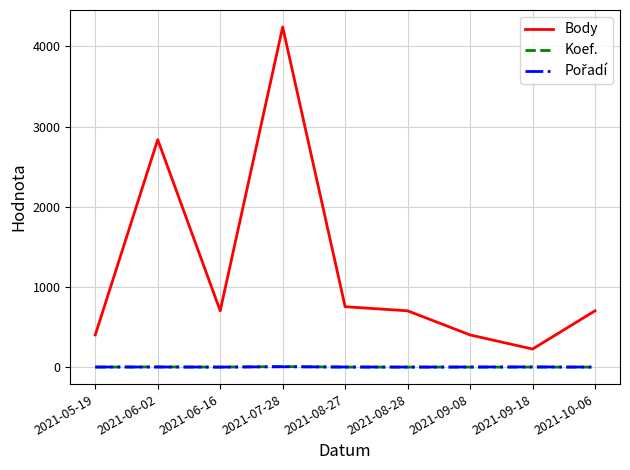

What is the greatest value displayed?

4243